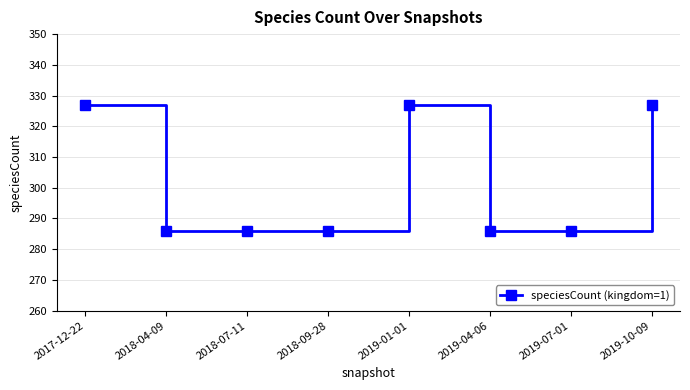

What is the minimum value shown in the chart?

286